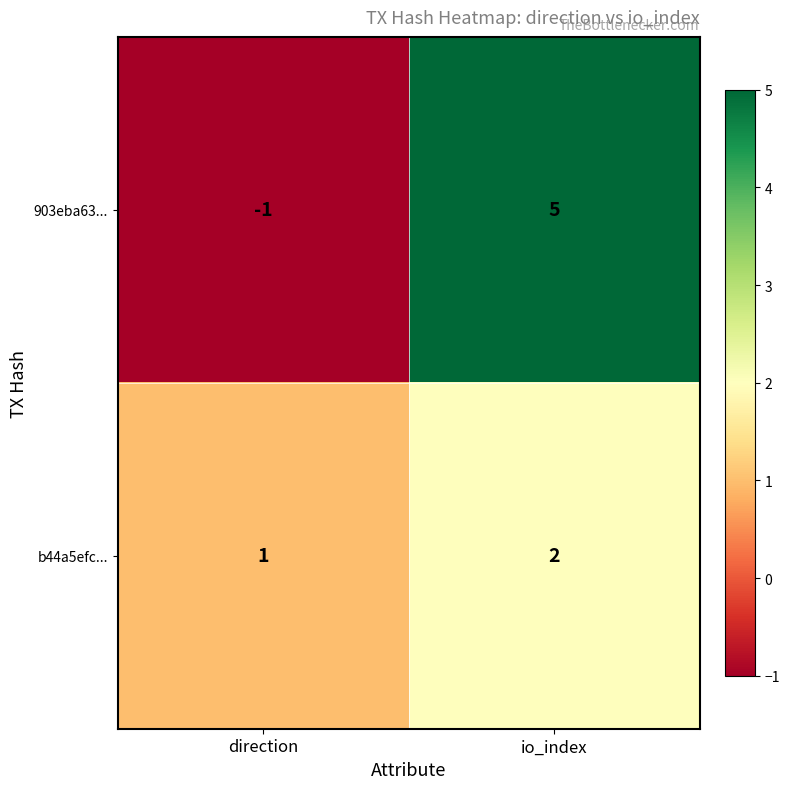

At io_index, list the series in order from largest to smallest.

903eba63..., b44a5efc...